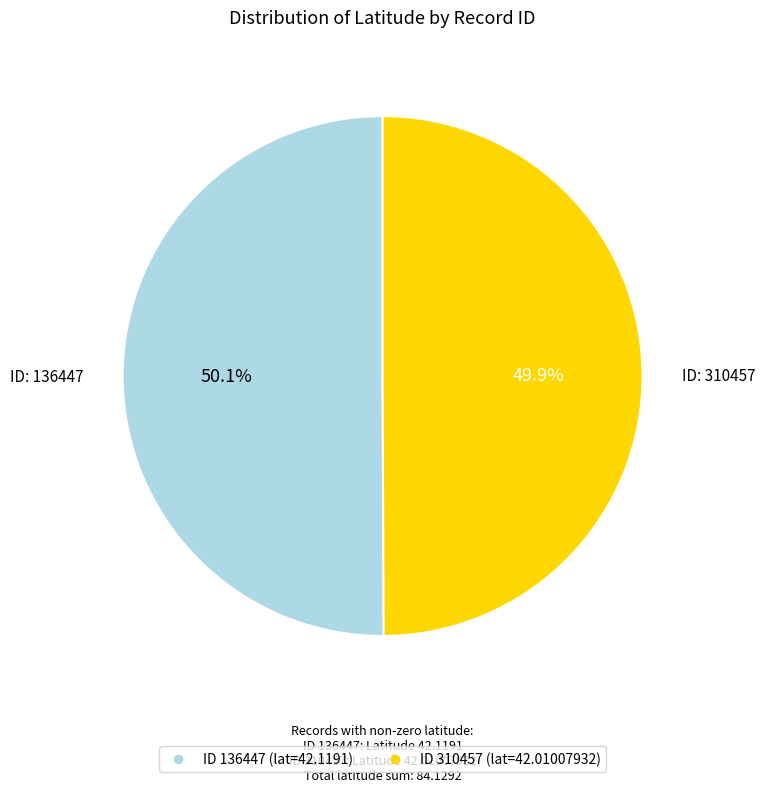

Is there any slice that represents more than half of the pie?

Yes